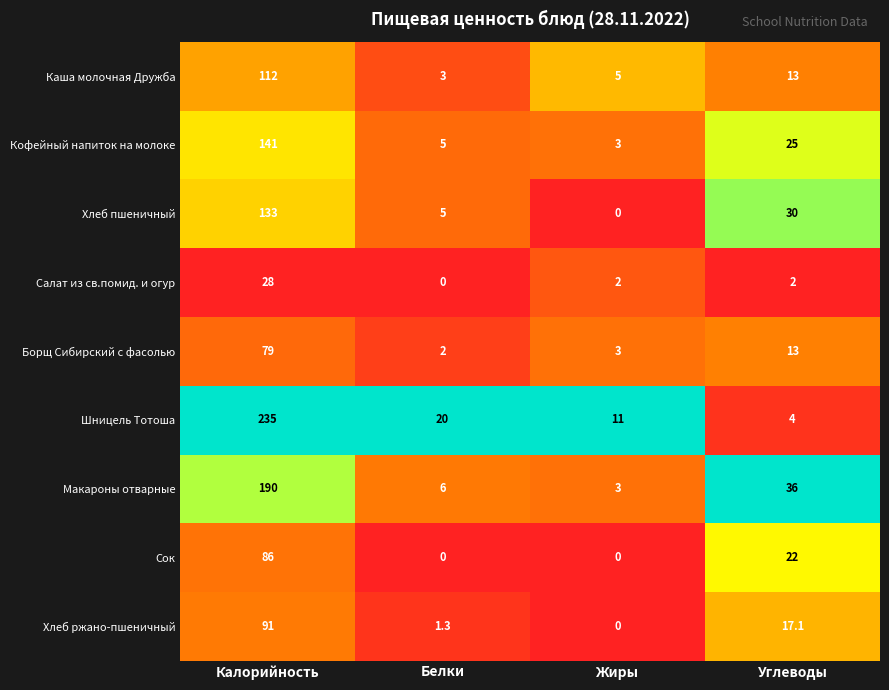

Is it true that Макароны отварные equals 36.0 at Углеводы?

True